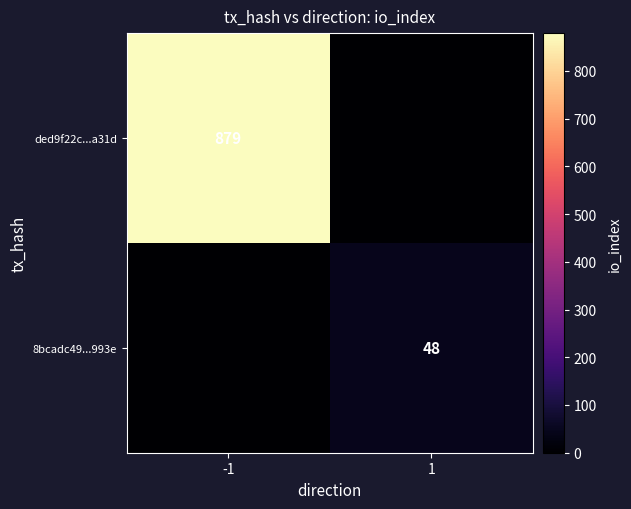

What is the average value of the ded9f22c...a31d series?

440